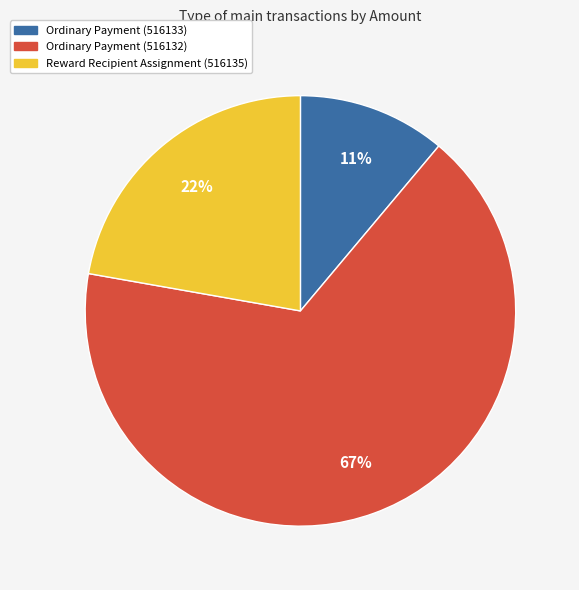

Is the sum of Ordinary Payment (516132) and Reward Recipient Assignment (516135) greater than half?

Yes